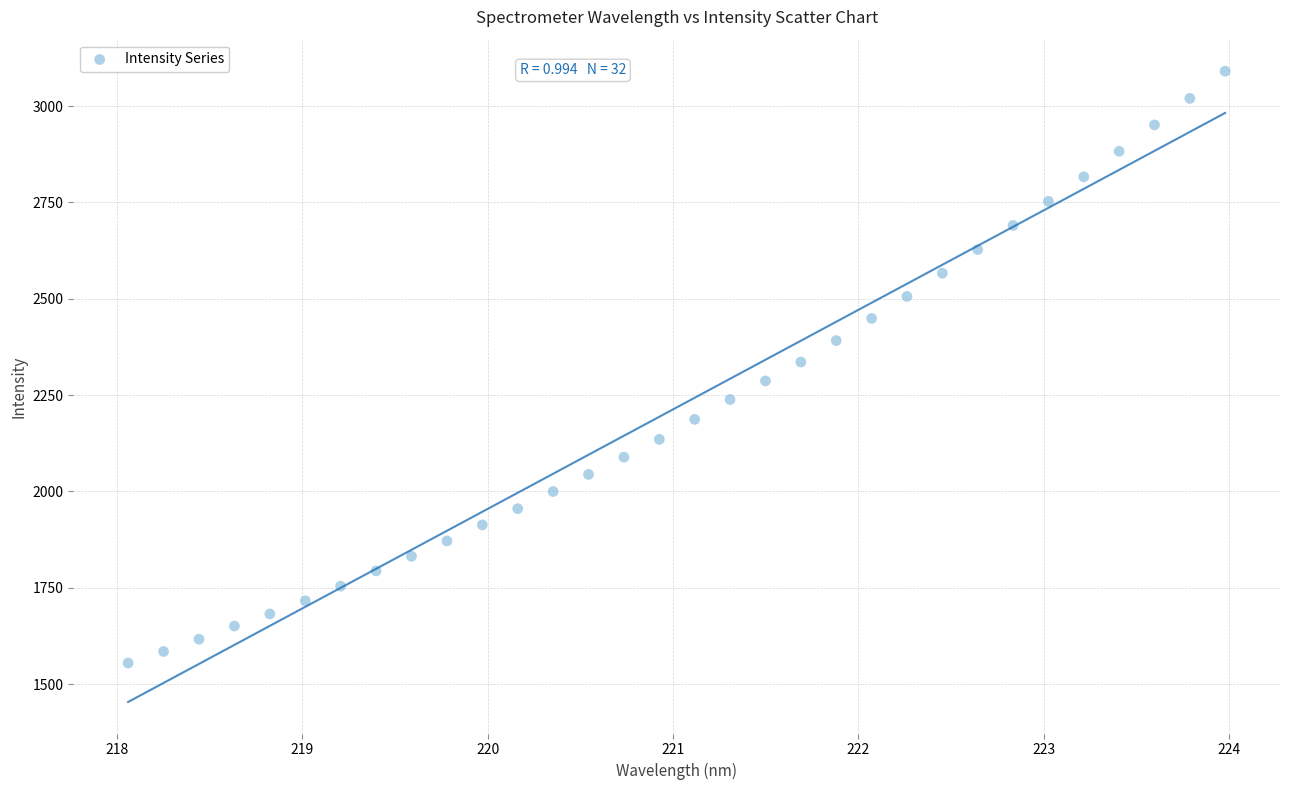

What is the range of Y values (max minus min)?

1535.9